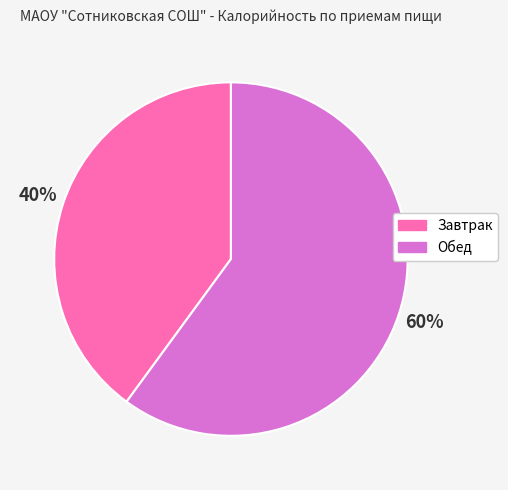

Approximately how many times larger is the value at Обед compared to Завтрак?

1.5